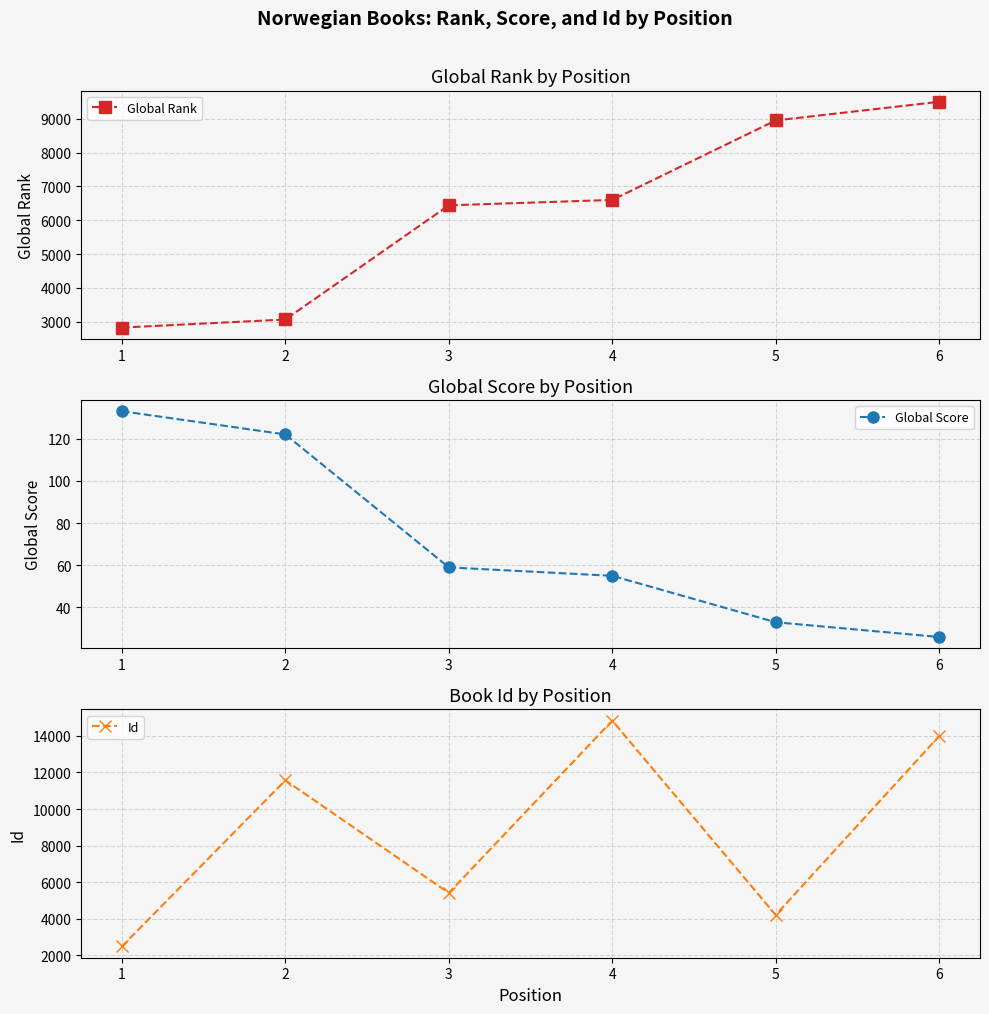

What is the sum of all Global Rank values?

37388